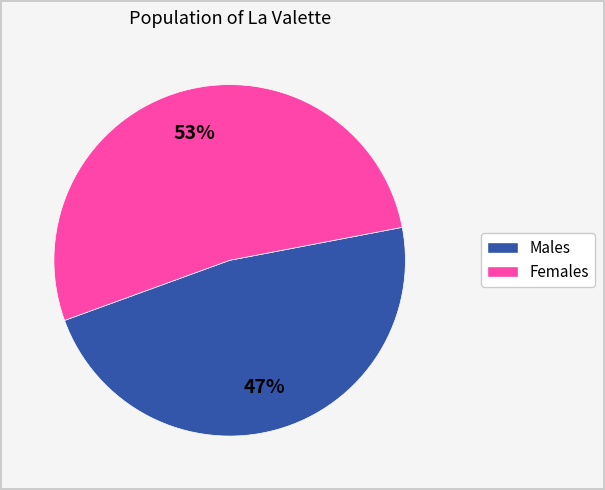

Count the number of slices in the pie.

2